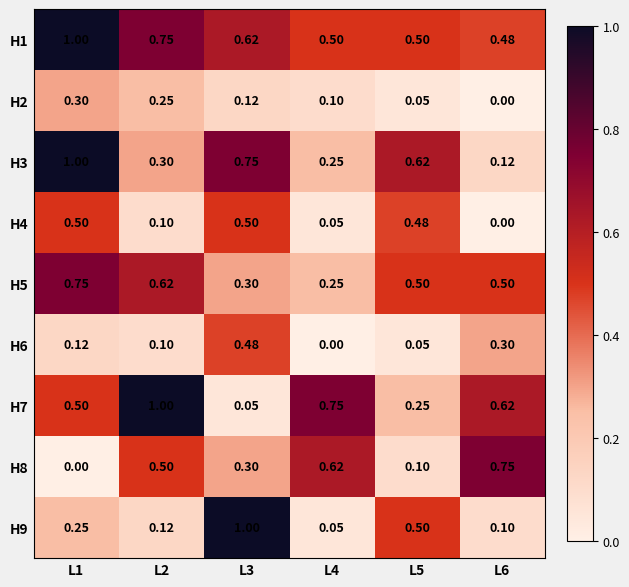

Is the value of H4 at L5 greater than the value of H2 at L4?

Yes